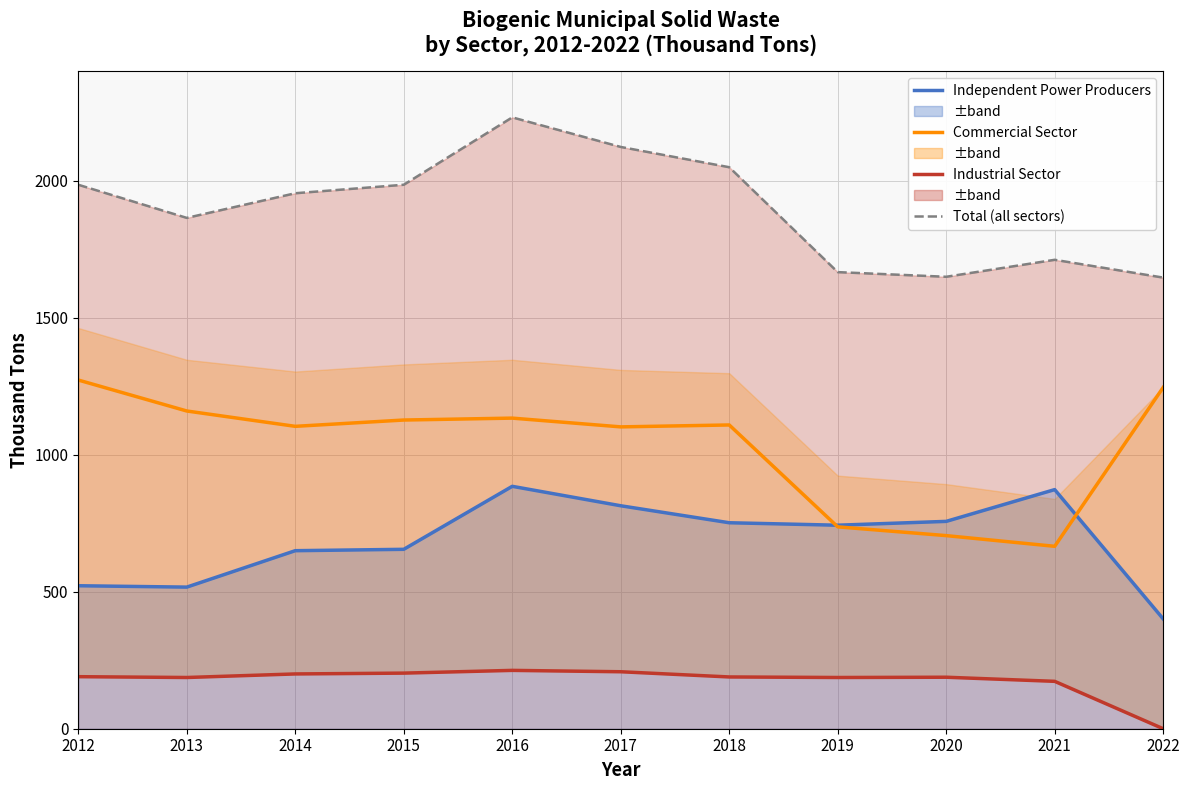

How many lines are shown in the chart?

4